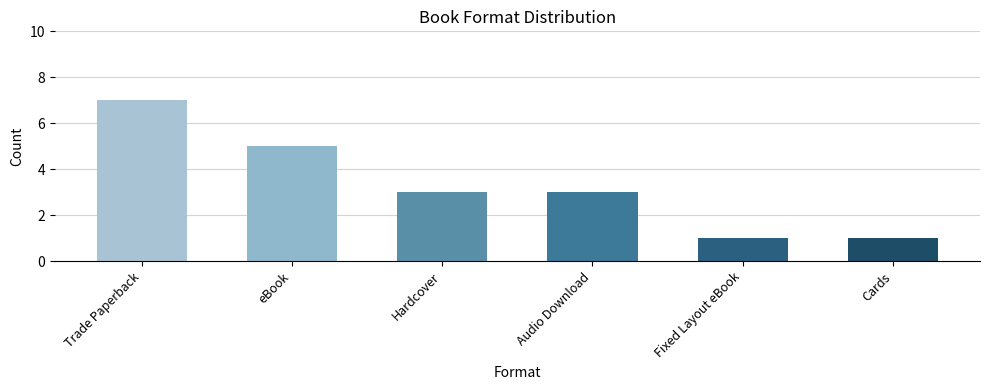

Reading left to right, list all the values displayed in this chart.

Trade Paperback=7	eBook=5	Hardcover=3	Audio Download=3	Fixed Layout eBook=1	Cards=1